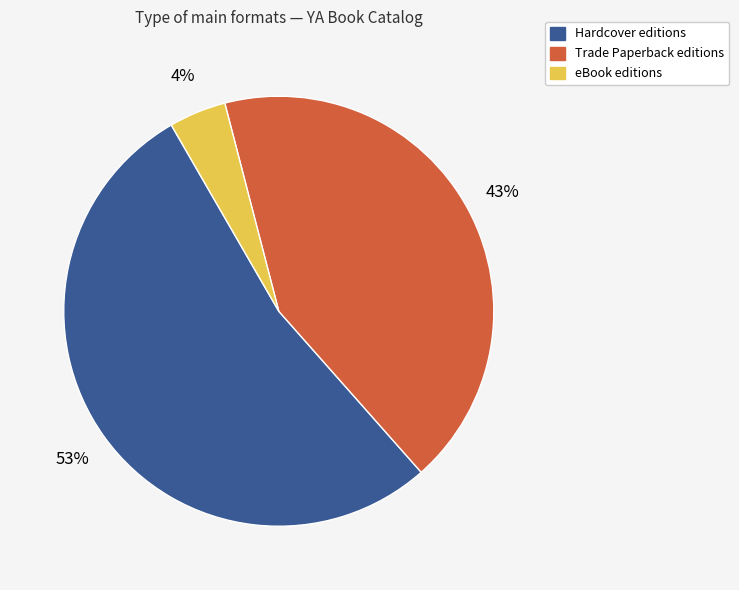

To the nearest percent, what is the difference between the largest and smallest slice percentages?

49%